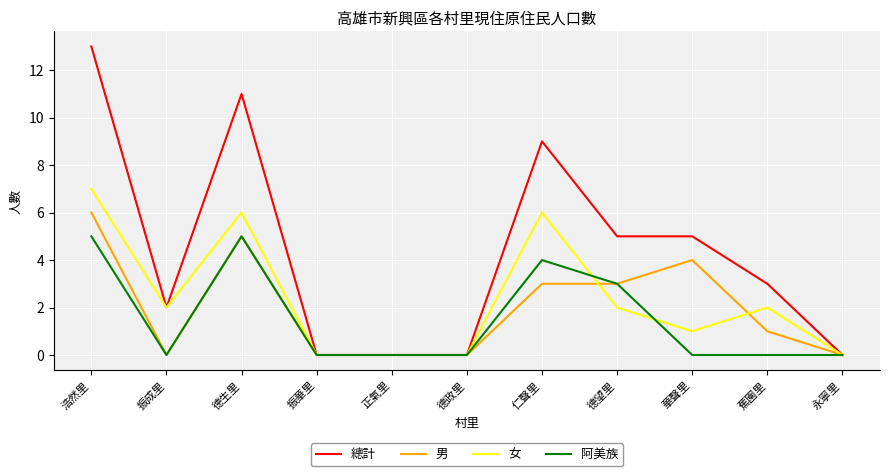

Reading left to right, what are all the values shown in this chart?

總計: 浩然里=13	振成里=2	德生里=11	振華里=0	正氣里=0	德政里=0	仁聲里=9	德望里=5	華聲里=5	蕉園里=3	永寧里=0
男: 浩然里=6	振成里=0	德生里=5	振華里=0	正氣里=0	德政里=0	仁聲里=3	德望里=3	華聲里=4	蕉園里=1	永寧里=0
女: 浩然里=7	振成里=2	德生里=6	振華里=0	正氣里=0	德政里=0	仁聲里=6	德望里=2	華聲里=1	蕉園里=2	永寧里=0
阿美族: 浩然里=5	振成里=0	德生里=5	振華里=0	正氣里=0	德政里=0	仁聲里=4	德望里=3	華聲里=0	蕉園里=0	永寧里=0